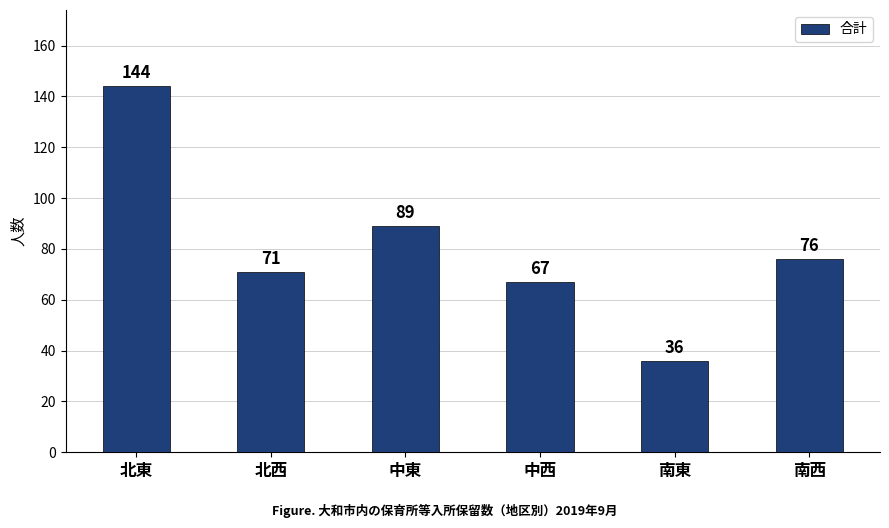

The value at 南東 is 11. True or false?

False